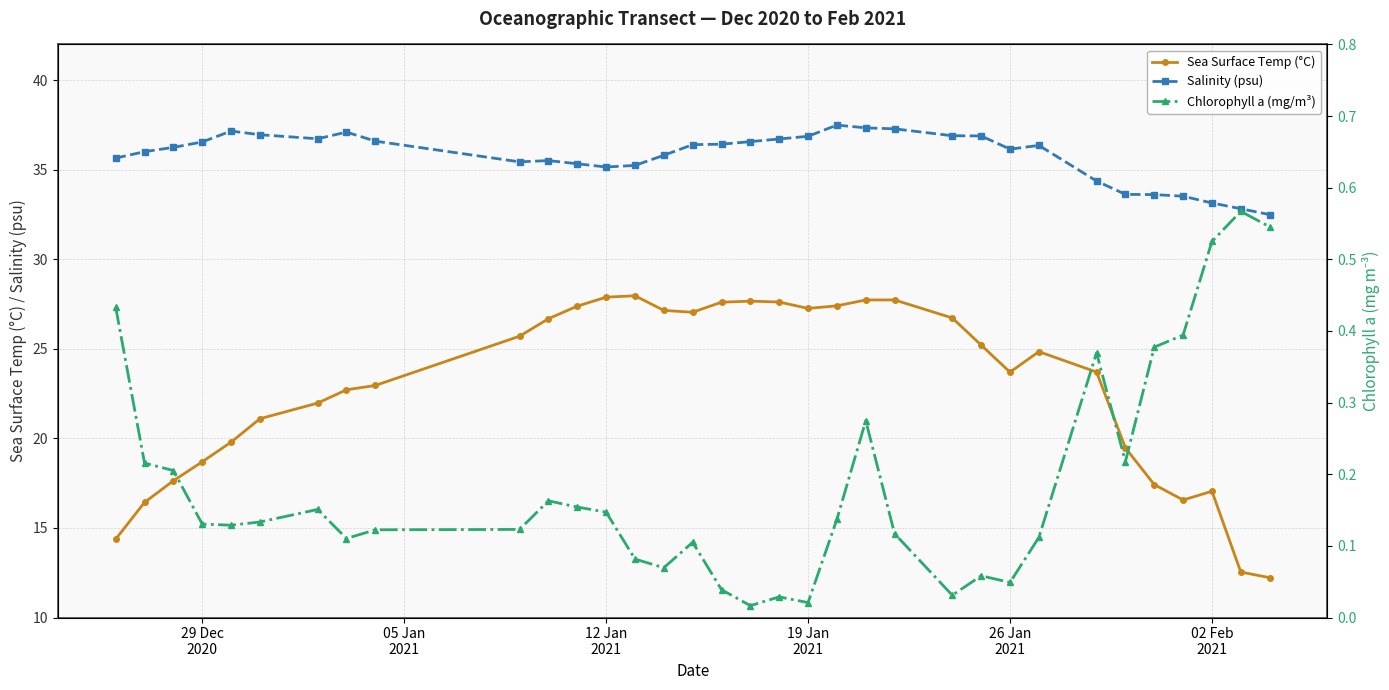

True or false: Sea Surface Temp (°C) and Salinity (psu) cross at least once.

False